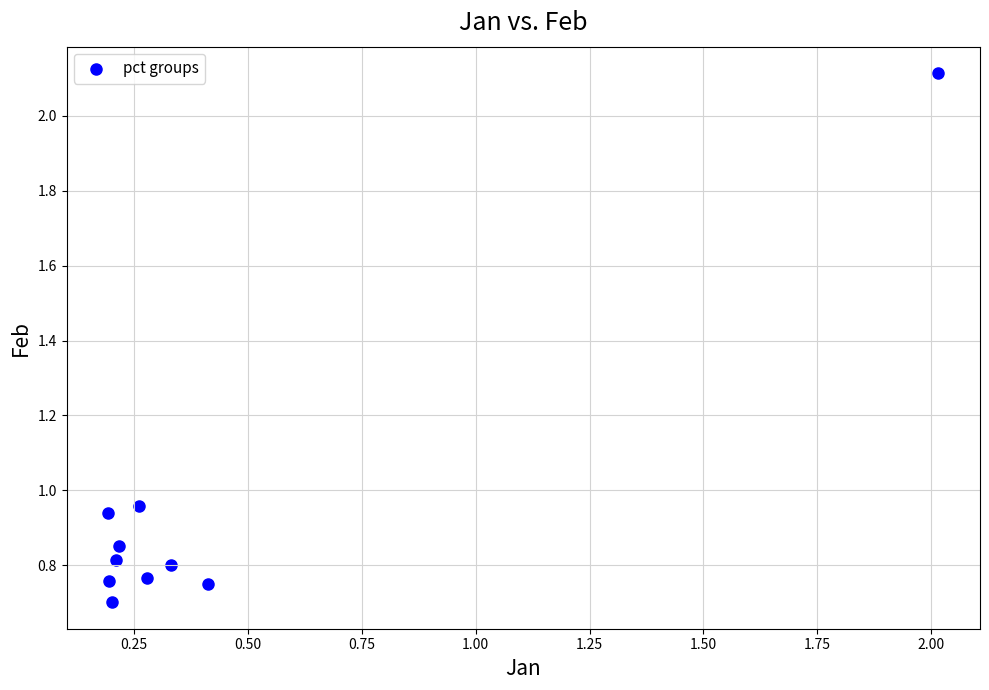

What is the average X value?

0.4